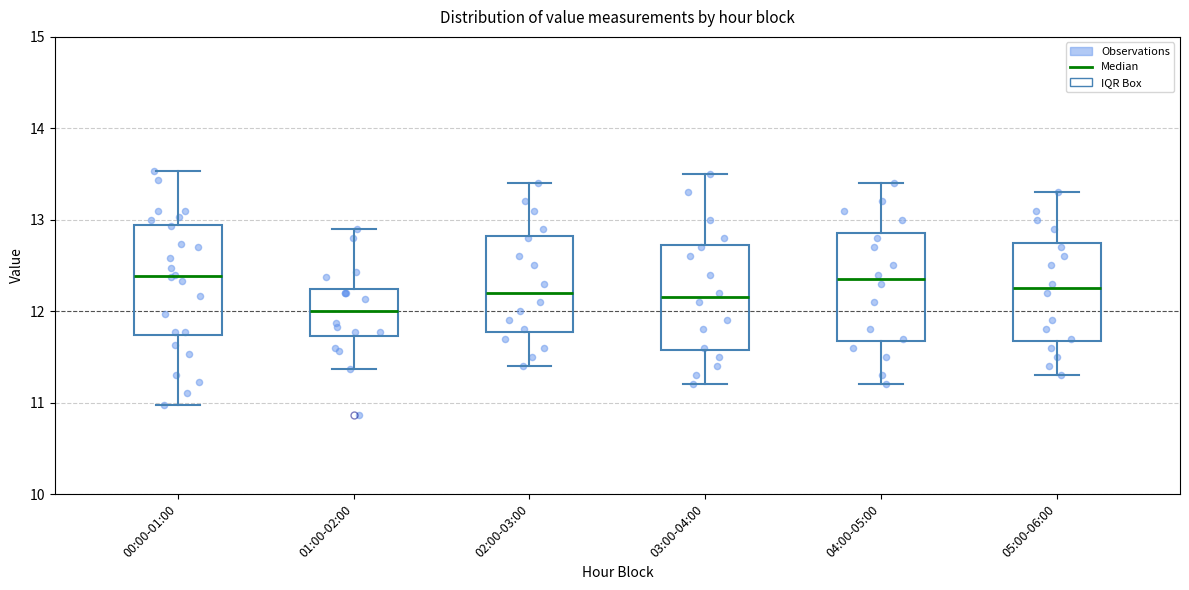

Reading left to right, read every box against the y-axis: the position of its median line, the range the box covers, and the ends of its whiskers. The values are not printed on the chart, so give them approximately, as read against the axis.

00:00-01:00: median 12.4, box 11.7 to 12.9, whiskers 11.0 to 13.5
01:00-02:00: median 12.0, box 11.7 to 12.2, whiskers 11.4 to 12.9
02:00-03:00: median 12.2, box 11.8 to 12.8, whiskers 11.4 to 13.4
03:00-04:00: median 12.2, box 11.6 to 12.7, whiskers 11.2 to 13.5
04:00-05:00: median 12.4, box 11.7 to 12.9, whiskers 11.2 to 13.4
05:00-06:00: median 12.3, box 11.7 to 12.8, whiskers 11.3 to 13.3